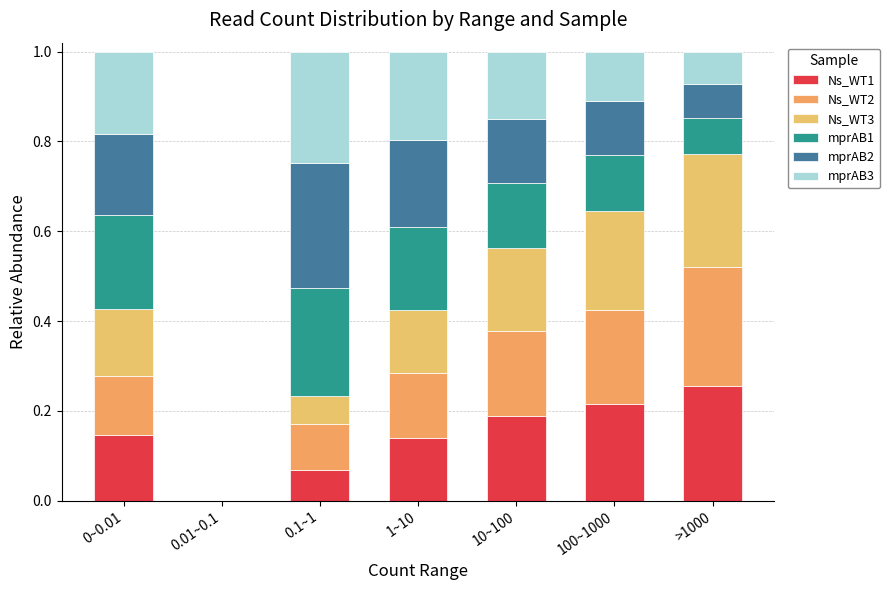

Where is mprAB1 nearest to the value 0?

>1000